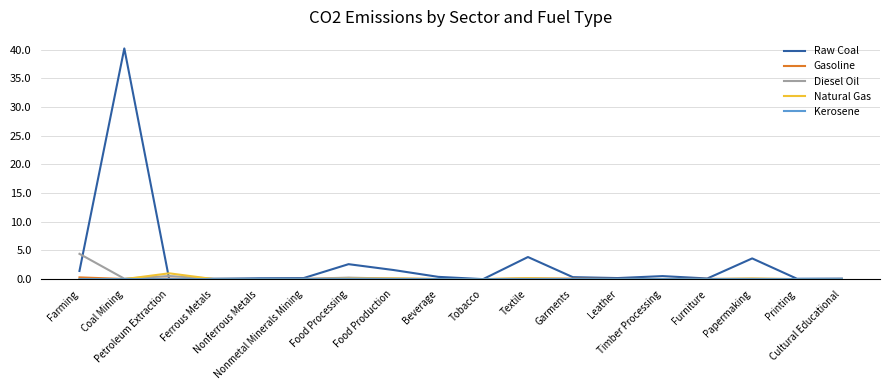

What is the highest value of the Natural Gas series?

1.0